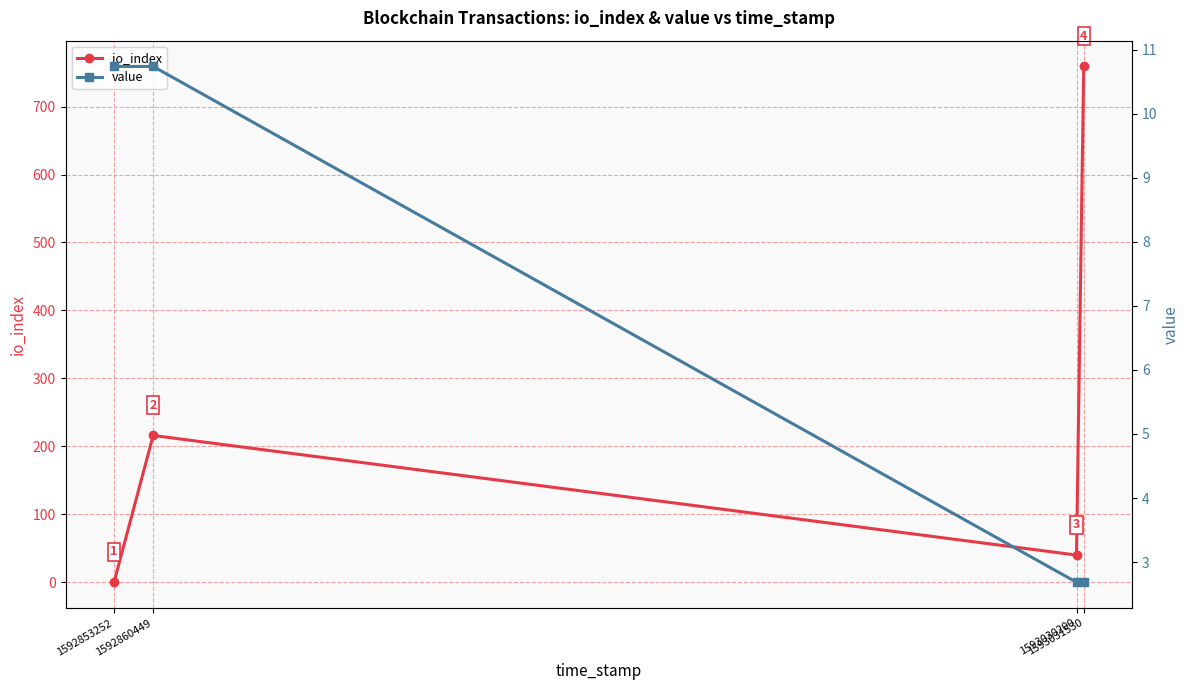

True or false: io_index and value cross at least once.

True